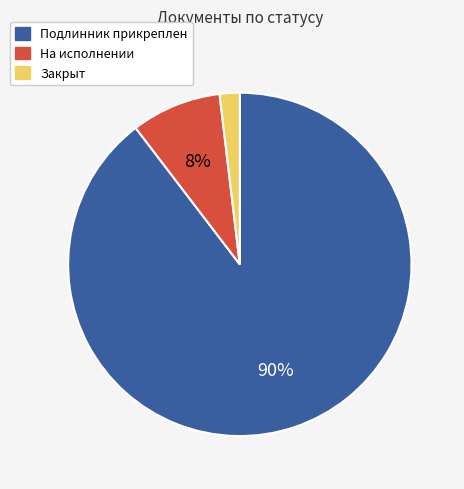

Does Подлинник прикреплен account for over 50% of the chart?

Yes